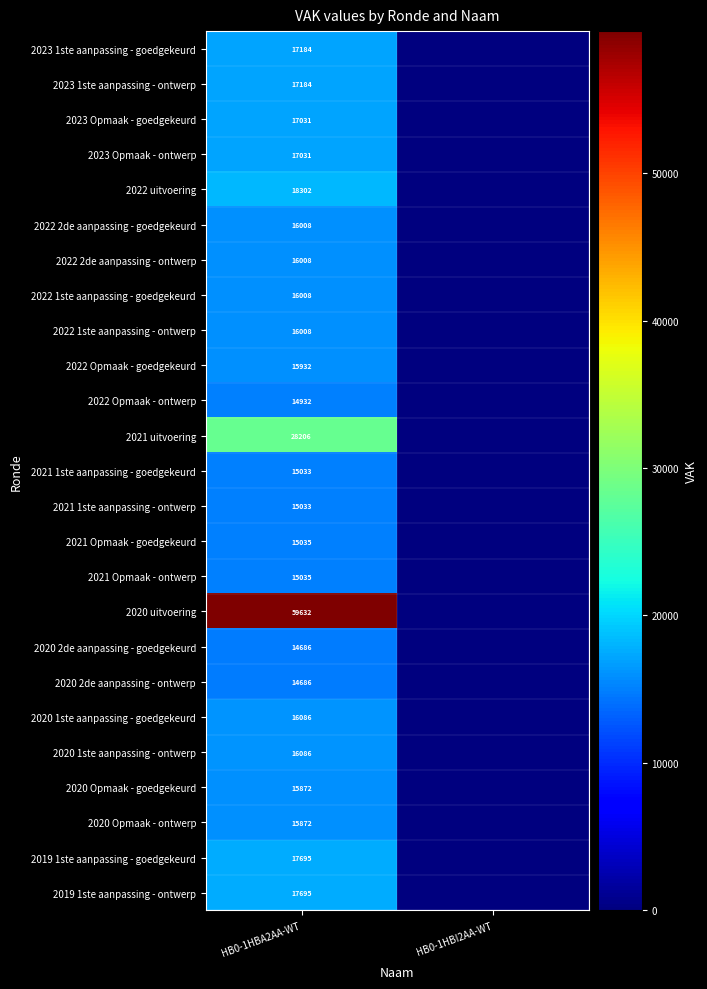

At which category does the chart reach its minimum across all series?

HB0-1HBI2AA-WT